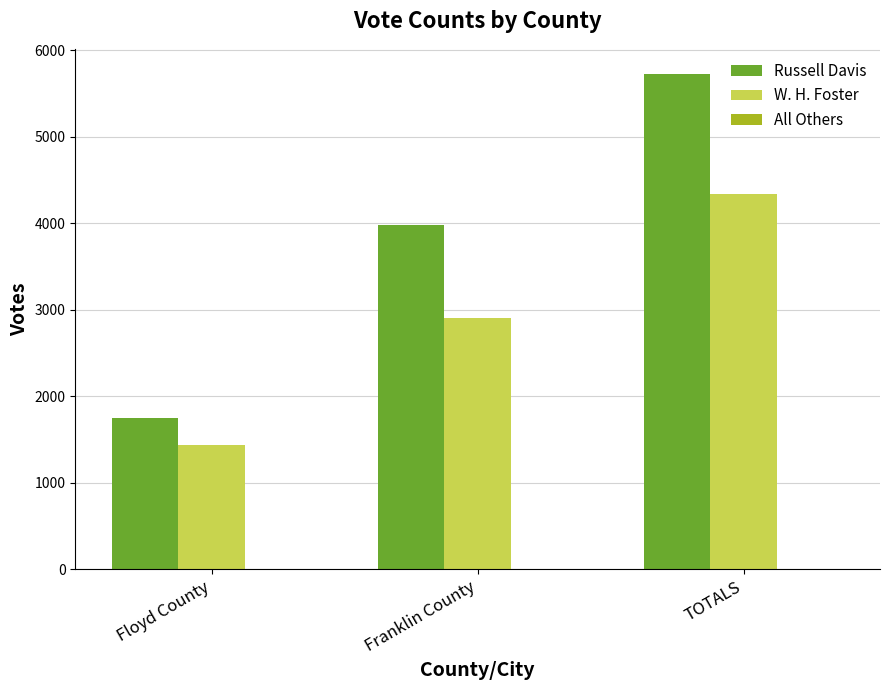

Is it true that W. H. Foster equals 1434 at Floyd County?

True